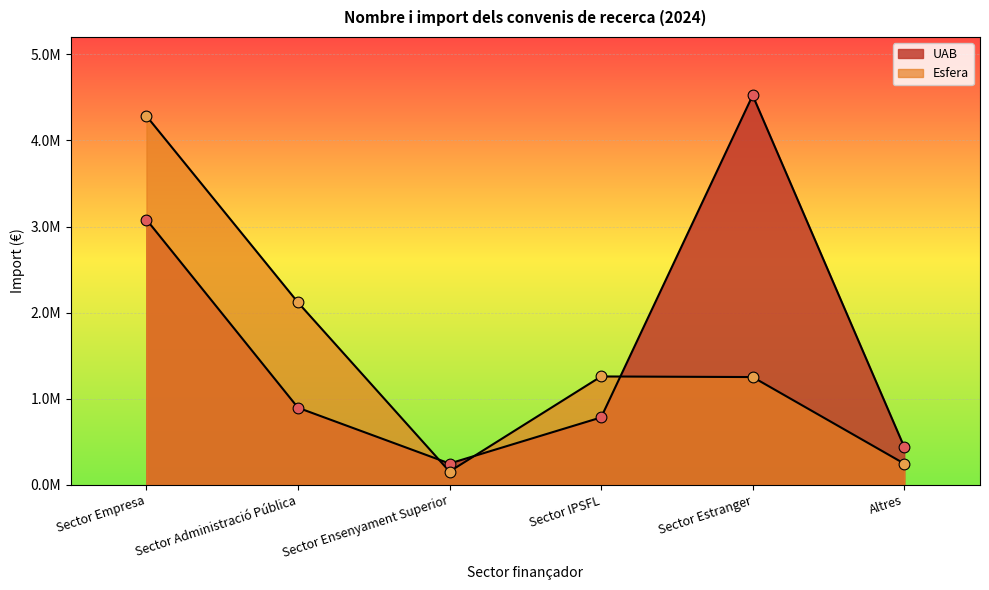

At which category is the sum across all series the highest?

Sector Empresa